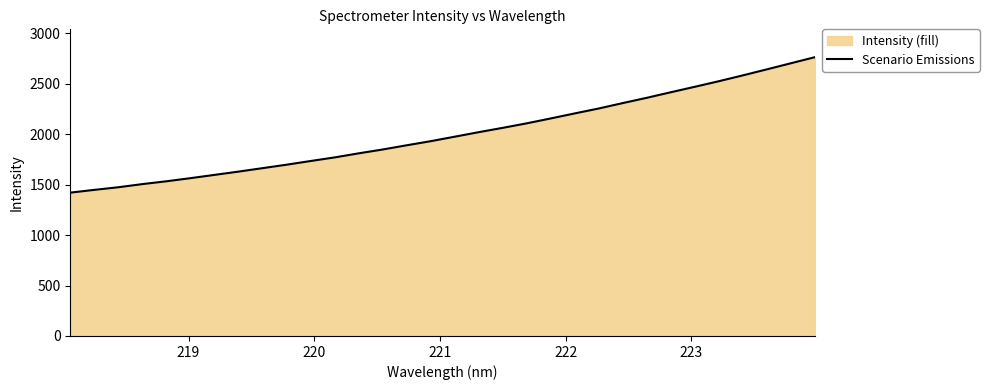

What is the difference between the maximum and second lowest values?

1315.4